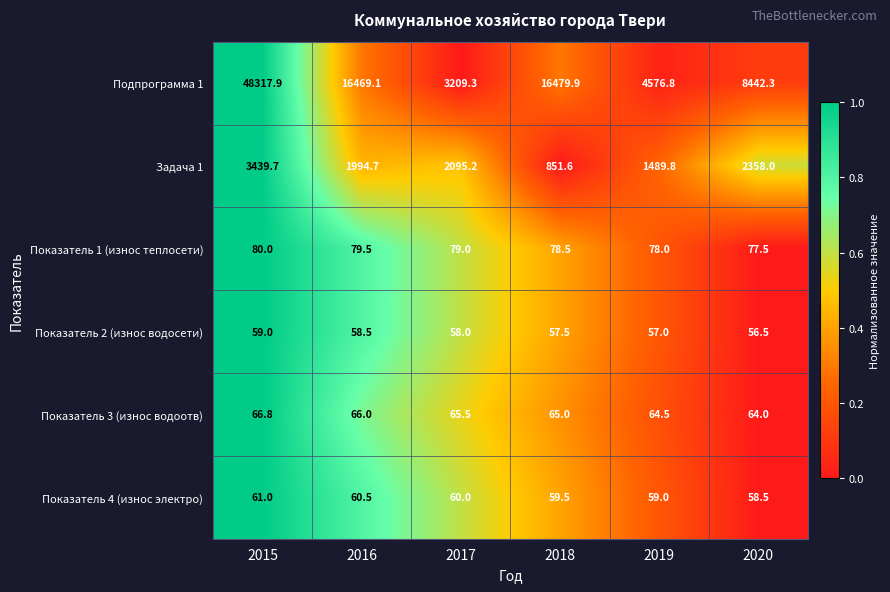

Is it true that Показатель 1 (износ теплосети) equals 79.5 at 2016?

True